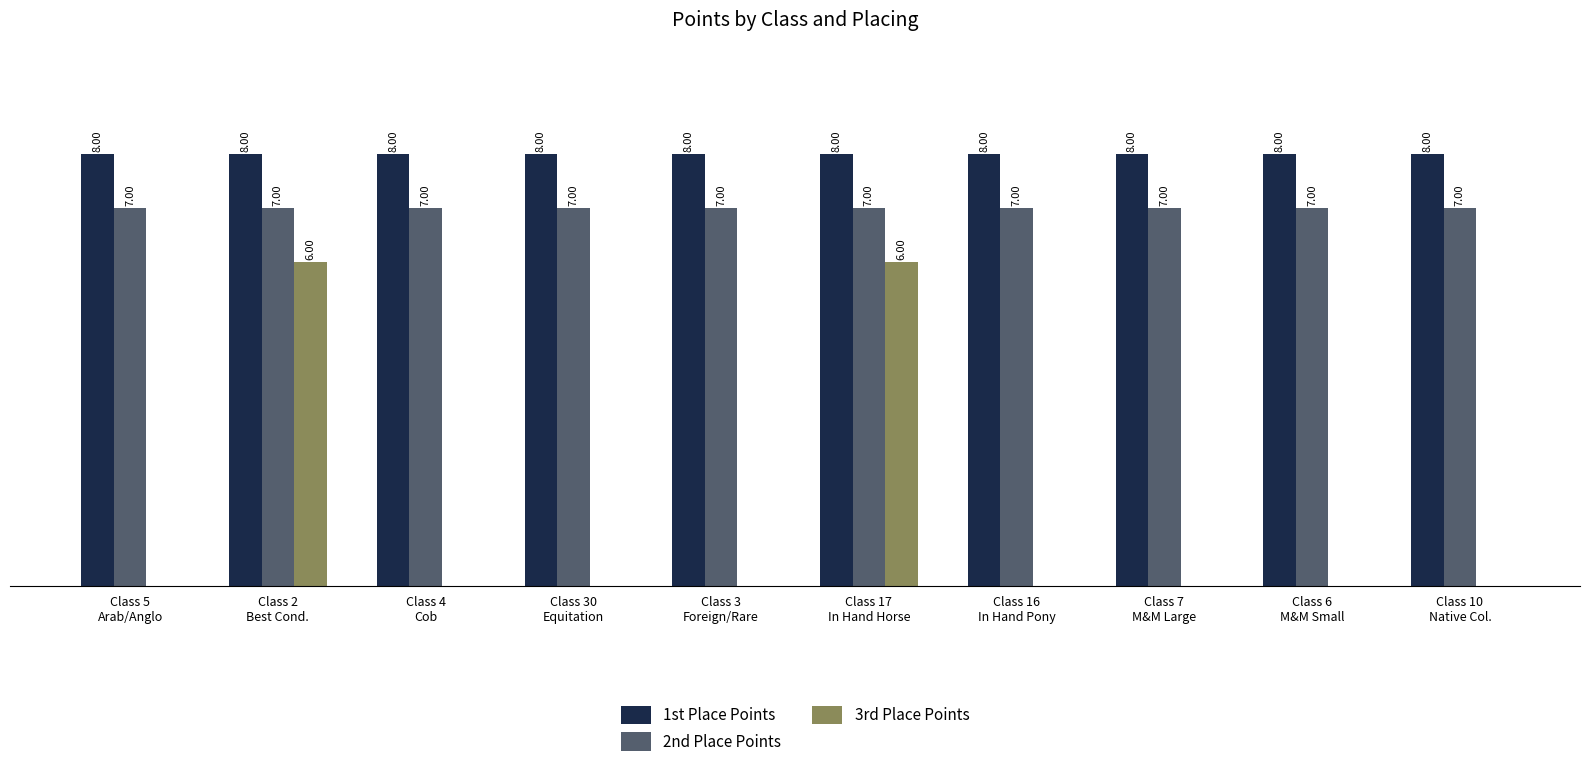

What are all the series names shown in the legend?

1st Place Points, 2nd Place Points, 3rd Place Points